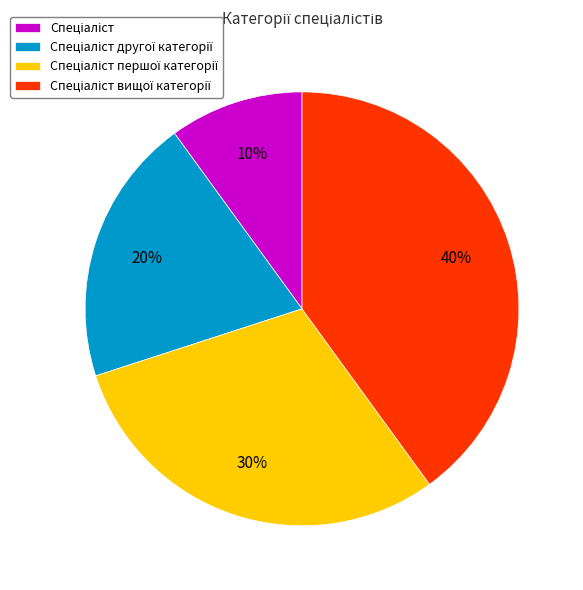

Is there any slice that represents more than half of the pie?

No